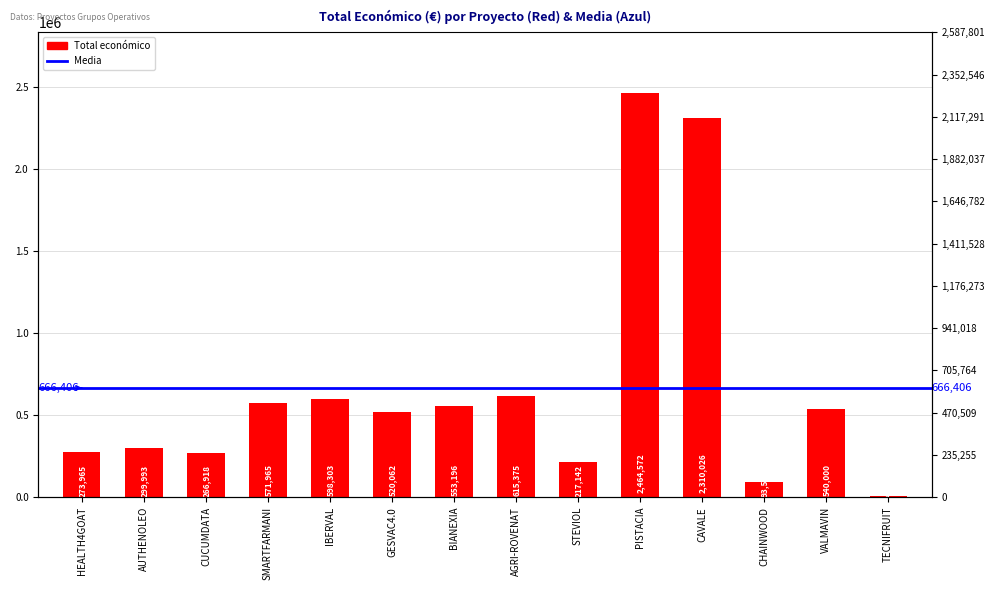

List the labels in order of value, largest first.

PISTACIA, CAVALE, AGRI-ROVENAT, IBERVAL, SMARTFARMANI, BIANEXIA, VALMAVIN, GESVAC4.0, AUTHENOLEO, HEALTH4GOAT, CUCUMDATA, STEVIOL, CHAINWOOD, TECNIFRUIT